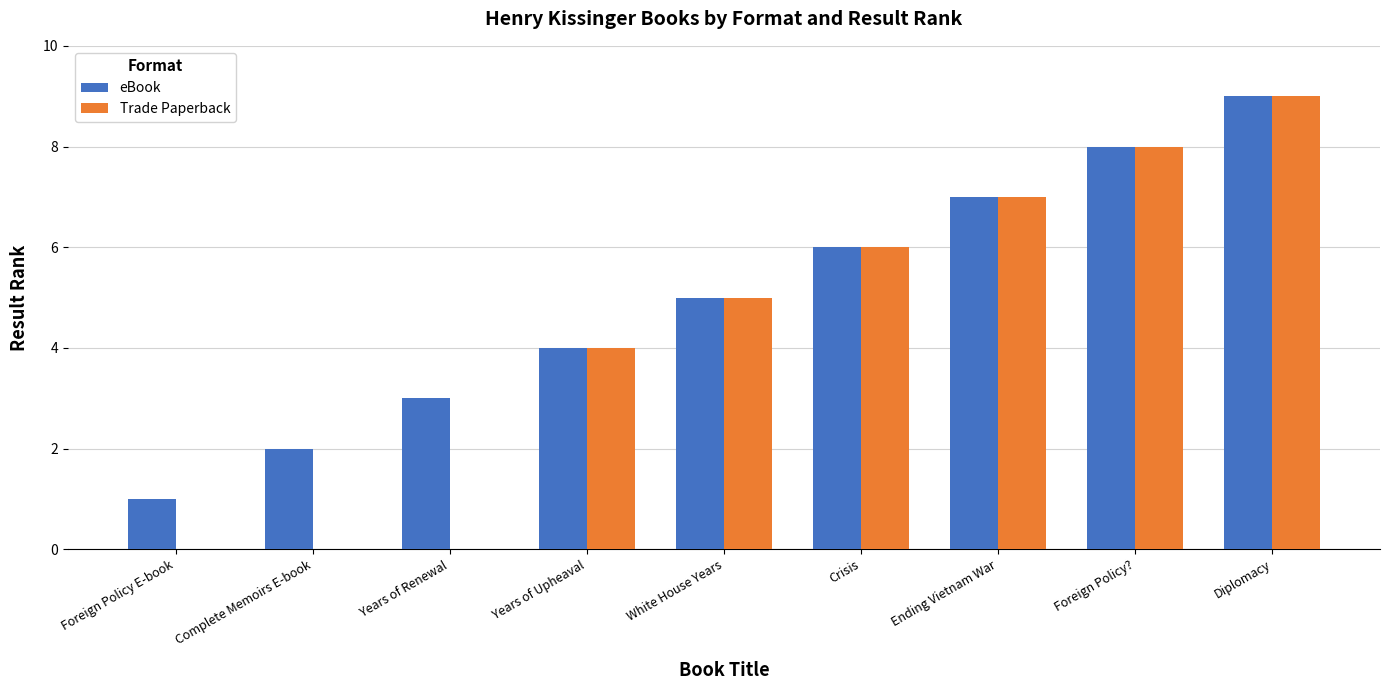

True or false: Trade Paperback has a value of 8 at Foreign Policy?.

True